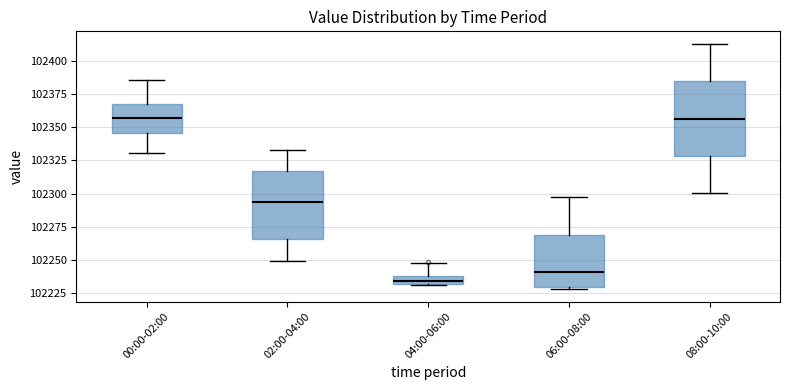

Where does the median line of the box for 00:00-02:00 sit on the y-axis? The values are not printed on the chart, so give them approximately, as read against the axis.

102355